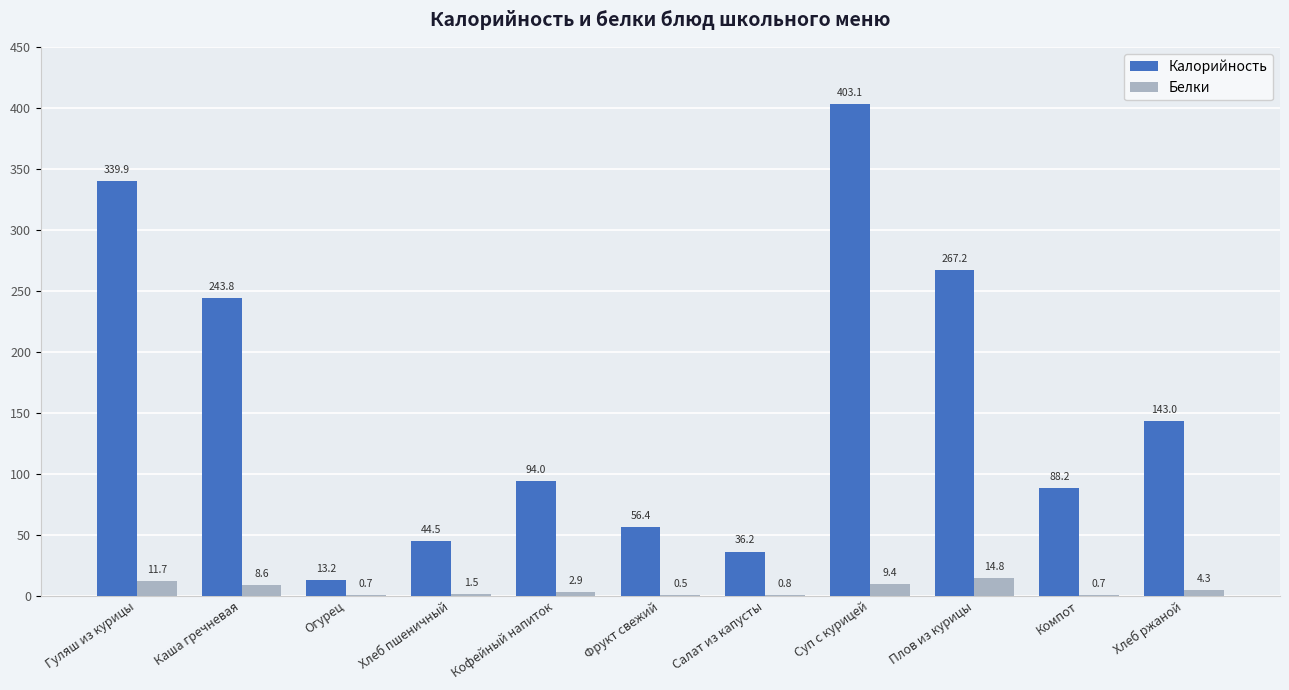

Where does the Калорийность series first go above 94?

Гуляш из курицы